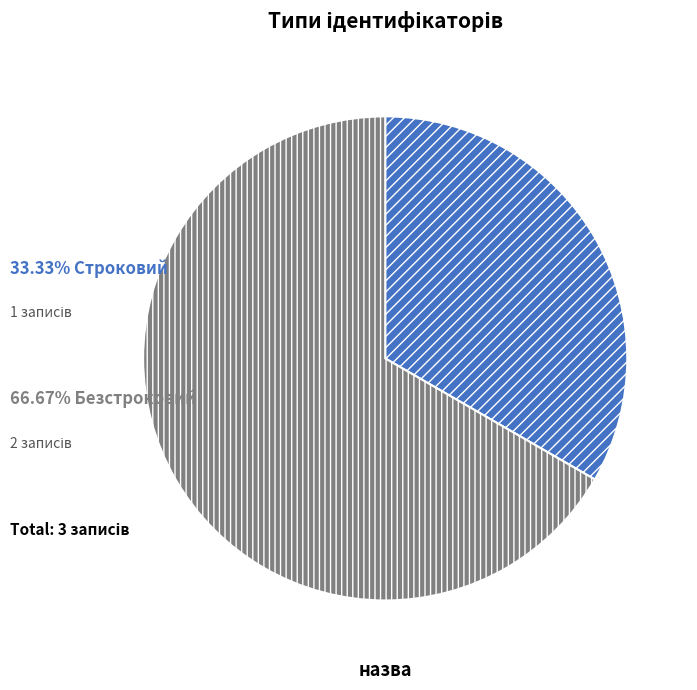

Does any single category account for the majority?

Yes